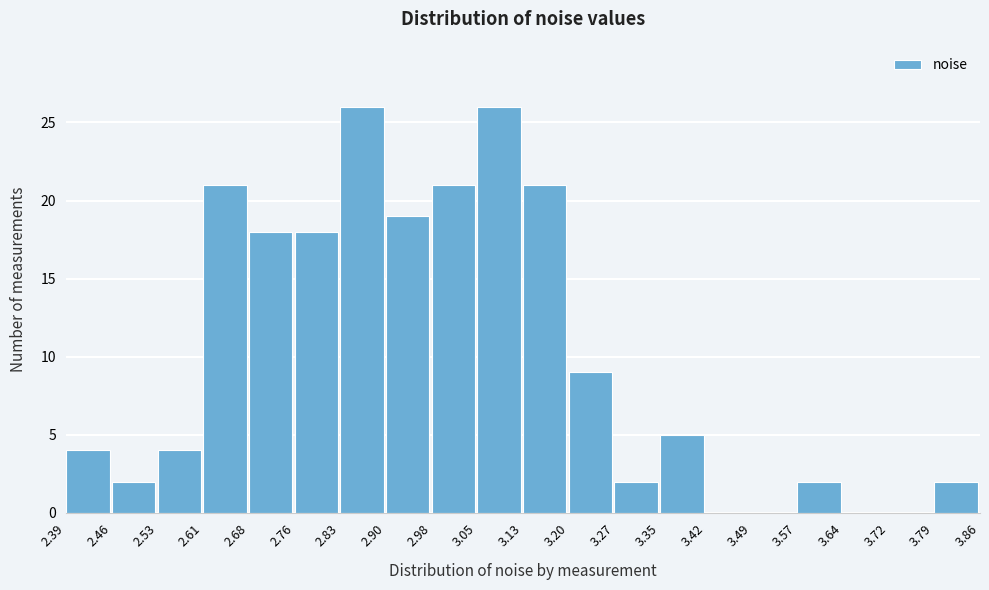

Reading left to right, list every bar in this chart as the range it spans on the x-axis followed by its height. The values are not printed on the chart, so give them approximately, as read against the axis.

2.39 to 2.46: 4
2.46 to 2.53: 2
2.53 to 2.61: 4
2.61 to 2.68: 21
2.68 to 2.76: 18
2.76 to 2.83: 18
2.83 to 2.90: 26
2.90 to 2.98: 19
2.98 to 3.05: 21
3.05 to 3.13: 26
3.13 to 3.20: 21
3.20 to 3.27: 9
3.27 to 3.35: 2
3.35 to 3.42: 5
3.42 to 3.49: 0
3.49 to 3.57: 0
3.57 to 3.64: 2
3.64 to 3.72: 0
3.72 to 3.79: 0
3.79 to 3.86: 2